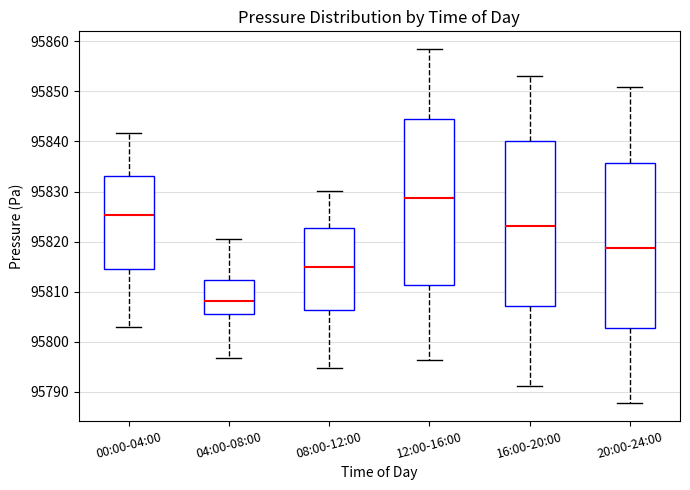

Where is the lower edge of the box for 08:00-12:00 on the y-axis? The values are not printed on the chart, so give them approximately, as read against the axis.

95806